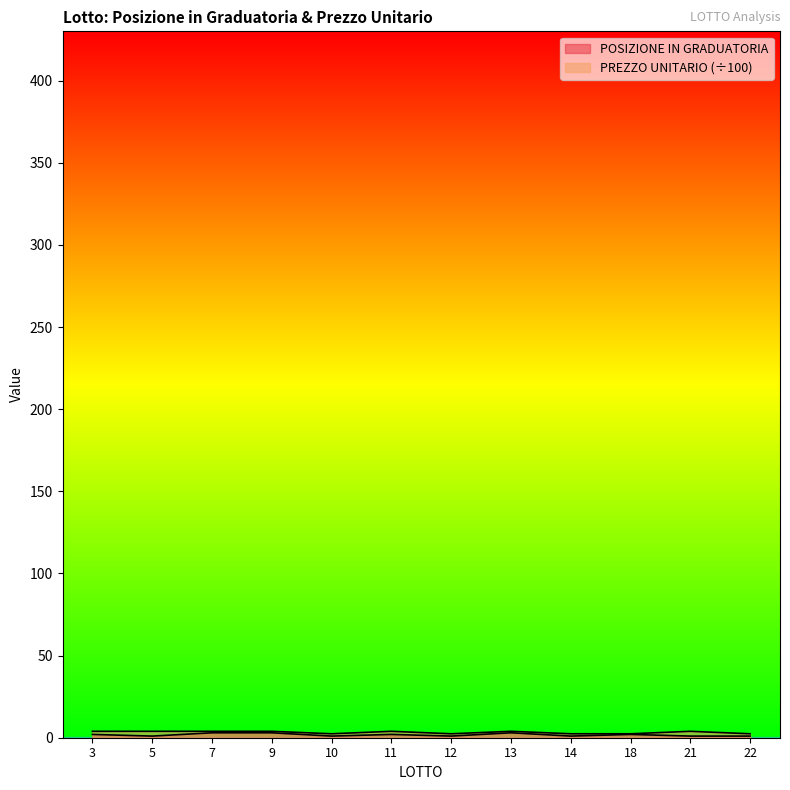

What is the approximate value of POSIZIONE IN GRADUATORIA at 5?

1.0